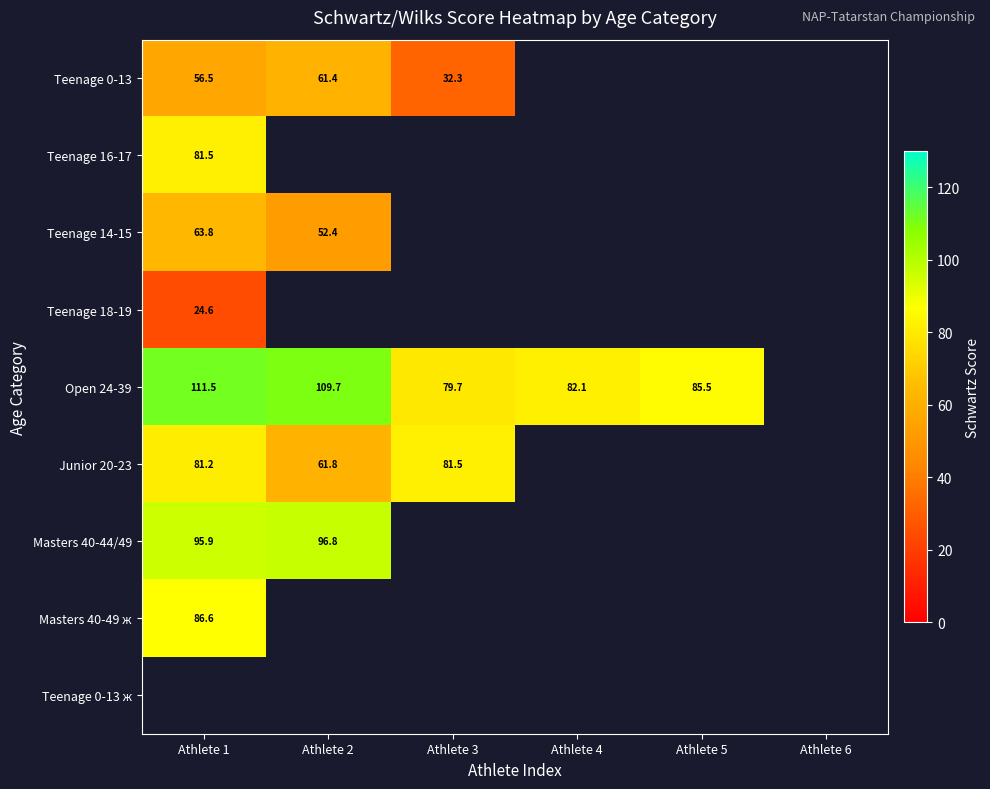

What is the difference between the maximum and minimum values in the Junior 20-23 series?

19.8